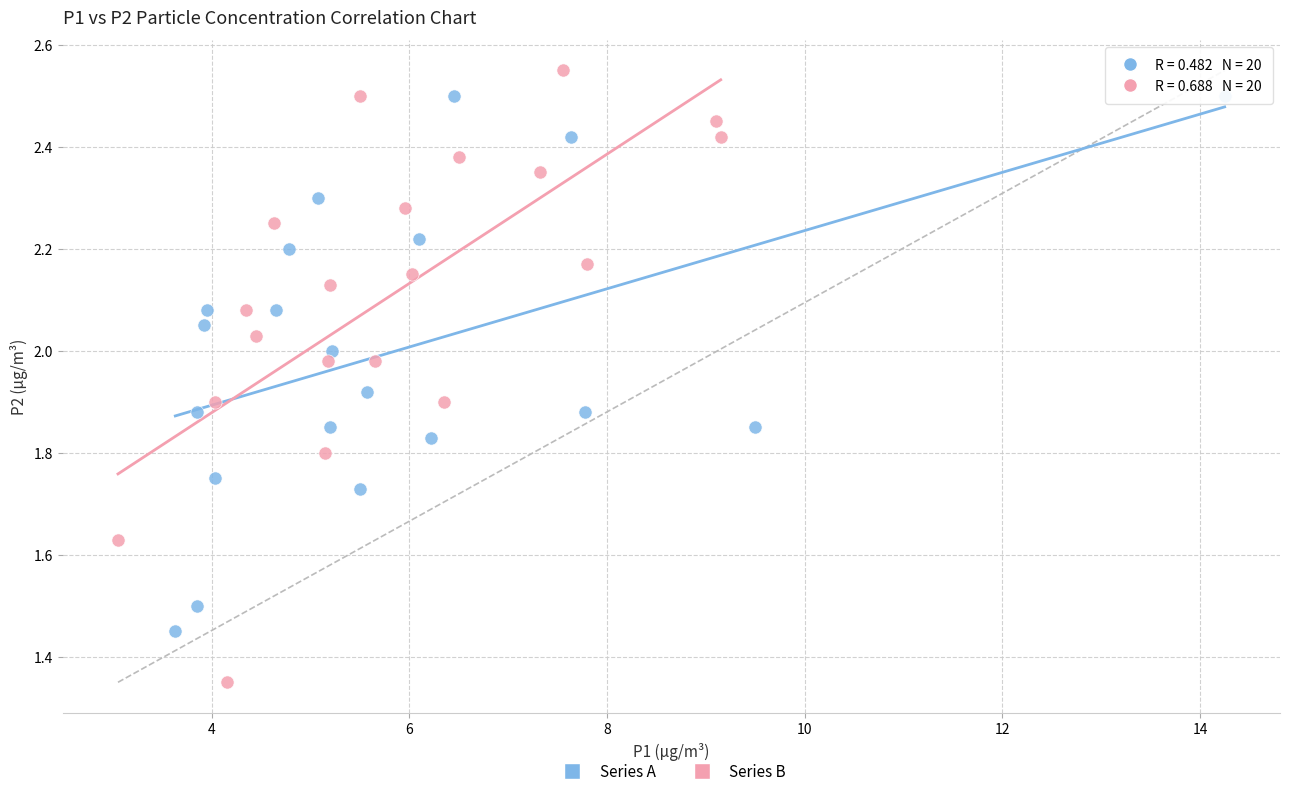

Which series reaches the minimum Y coordinate?

Series B